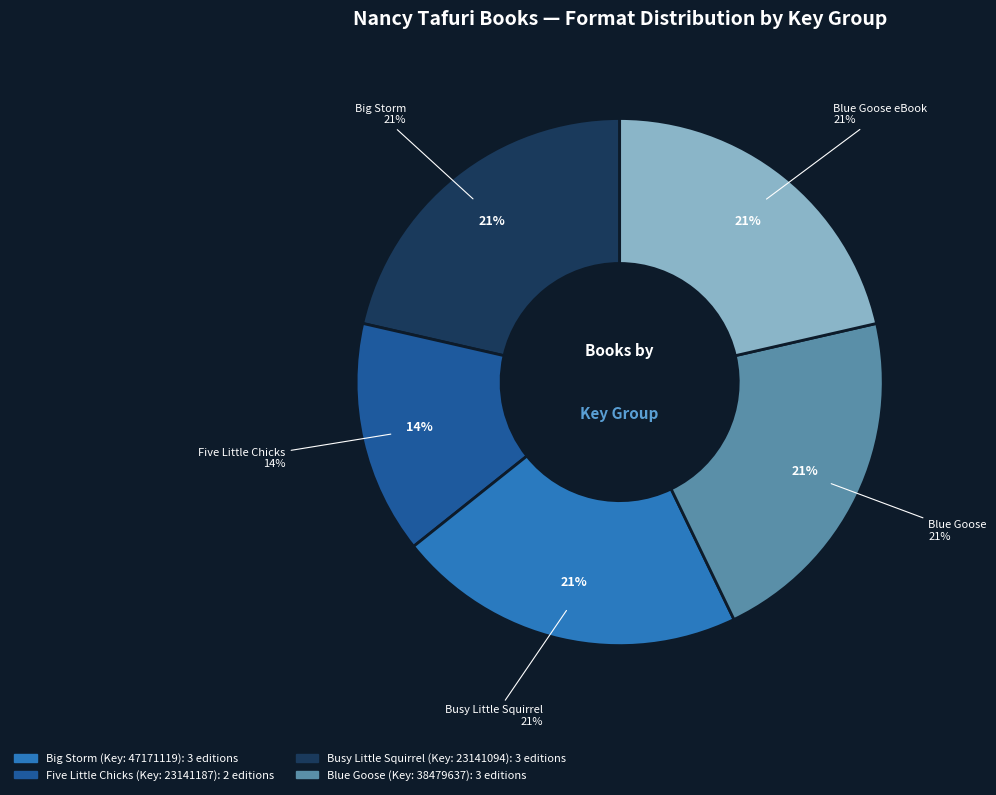

What percentage is the Big Storm
9781416967958 slice, to the nearest percent?

21%